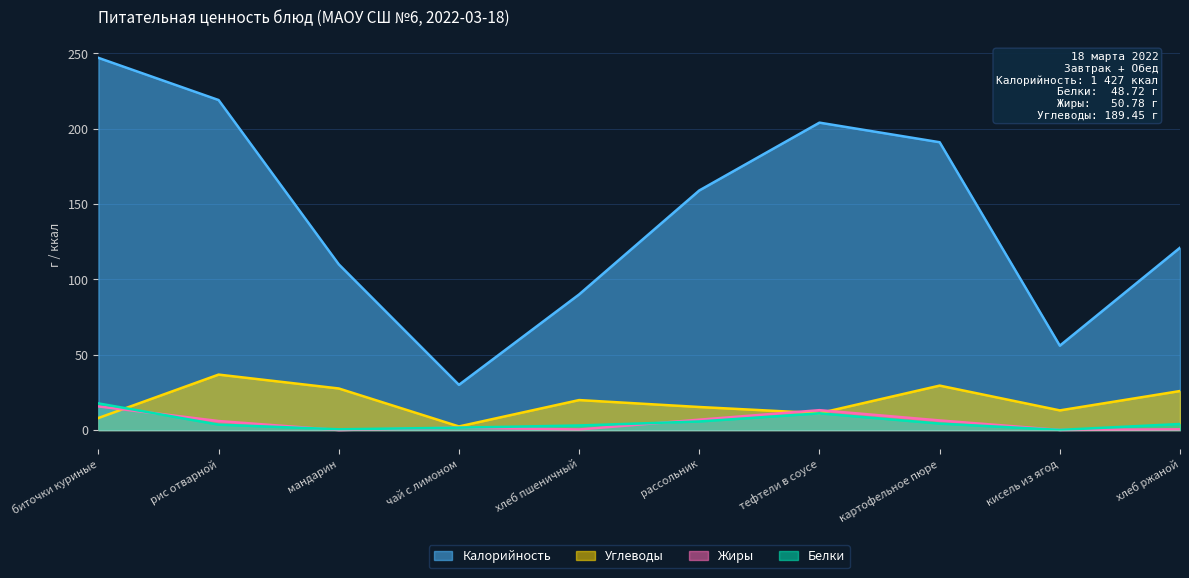

True or false: Белки and Калорийность intersect in this chart.

False